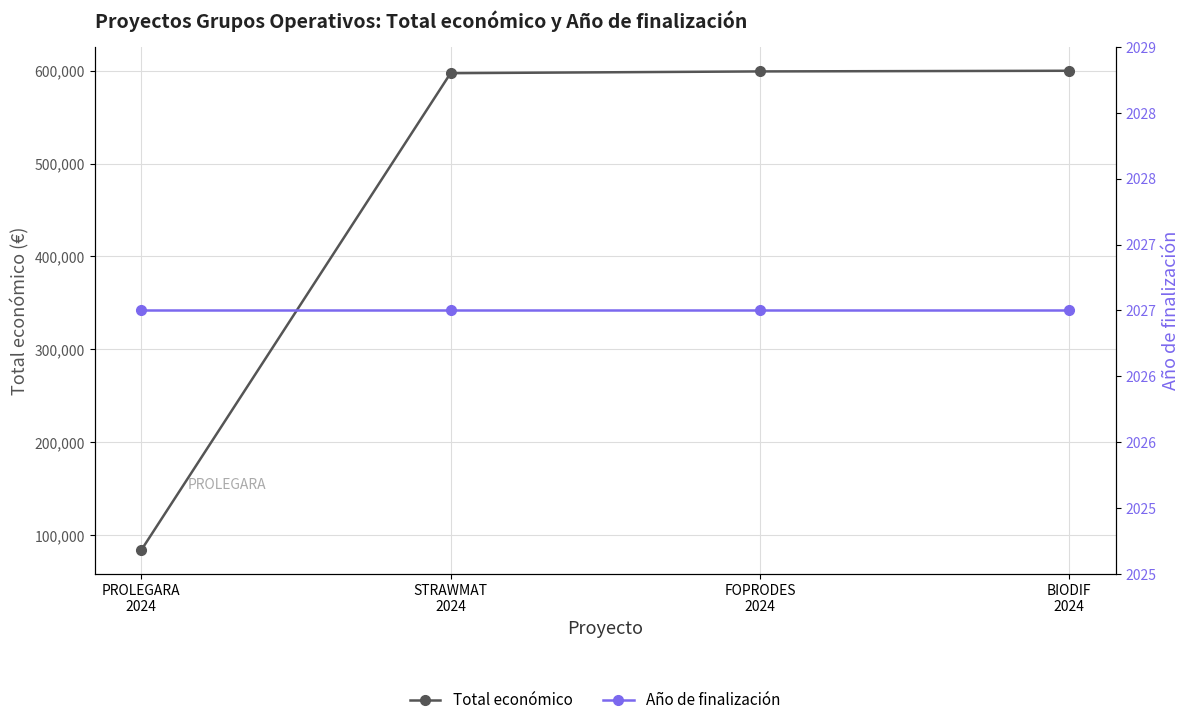

What is the label of the 4th point from the right?

PROLEGARA
2024